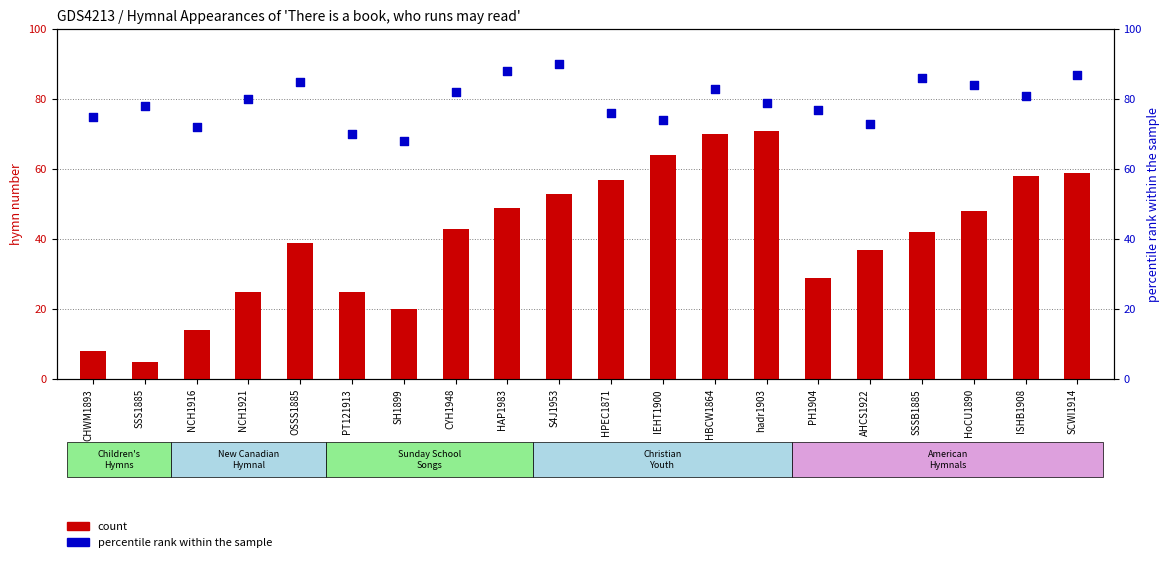

Which series has the largest Y range (max minus min)?

count